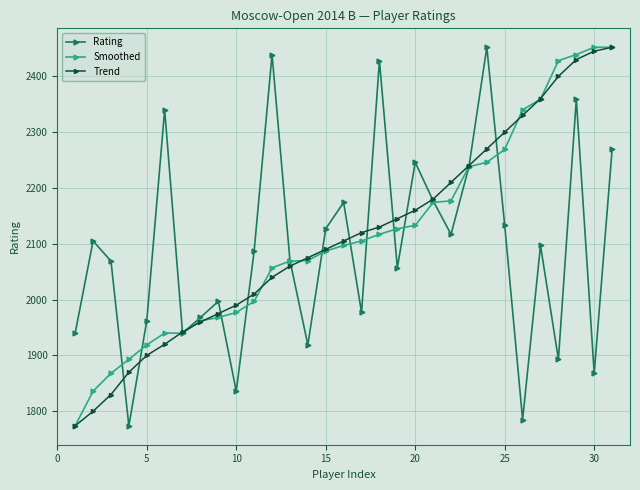

What is the lowest value of the Smoothed series?

1774